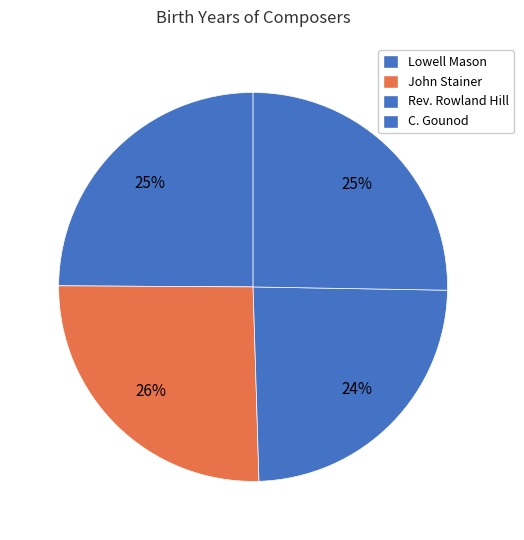

Count the number of slices in the pie.

4